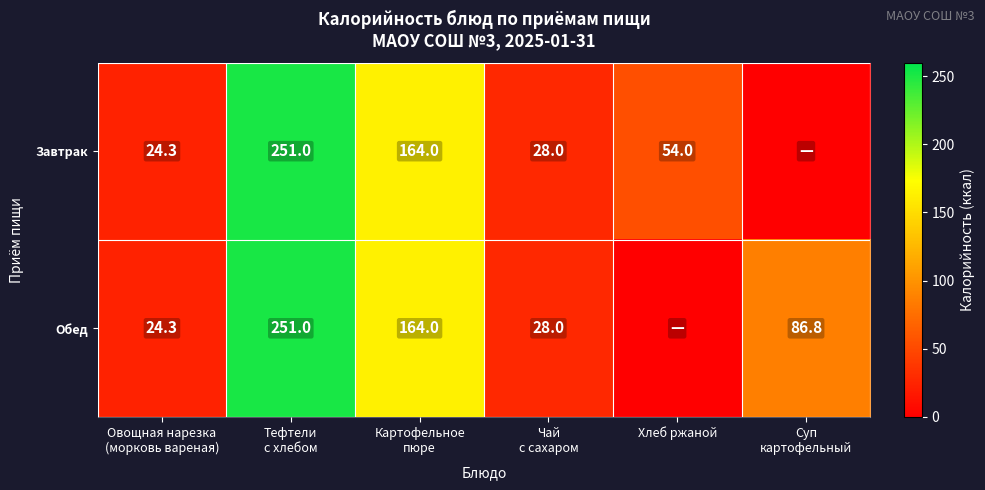

How many distinct data groups are displayed?

2